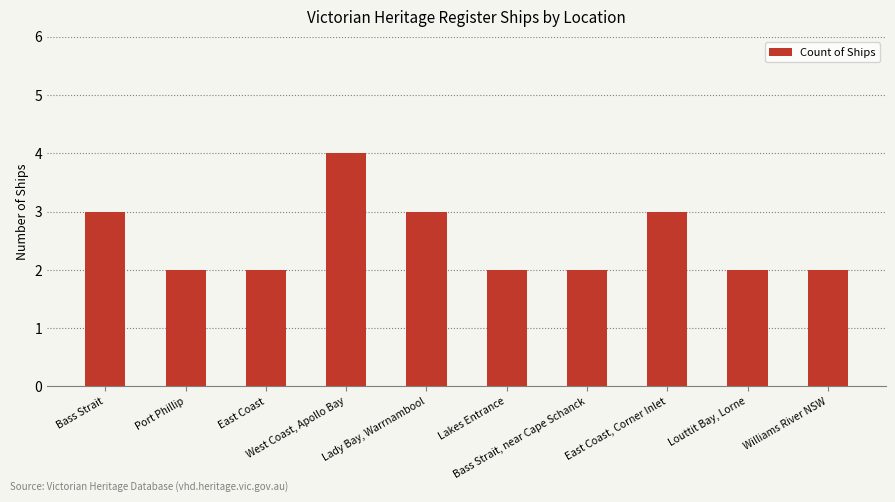

How many bars are there in total?

10